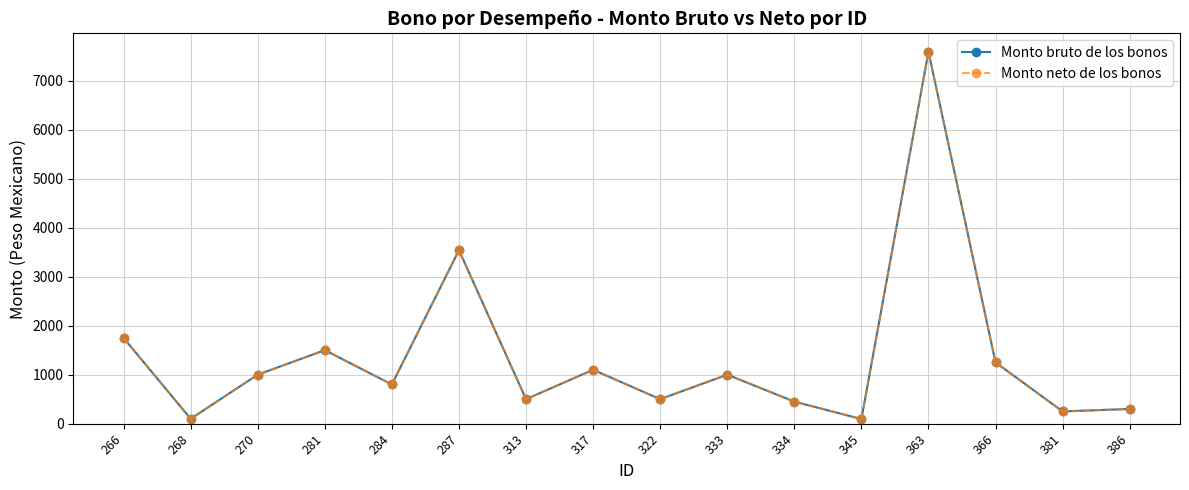

Is this an area chart (filled region under the line)?

No